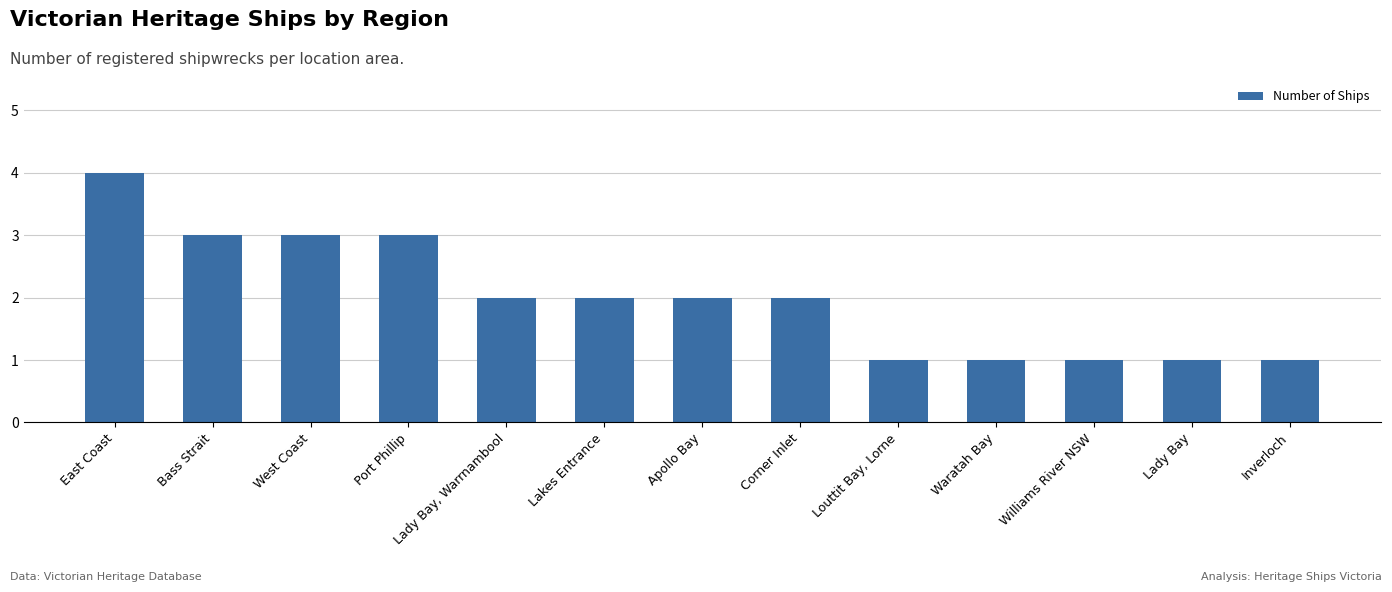

Are the bars grouped side by side (vs. stacked)?

No